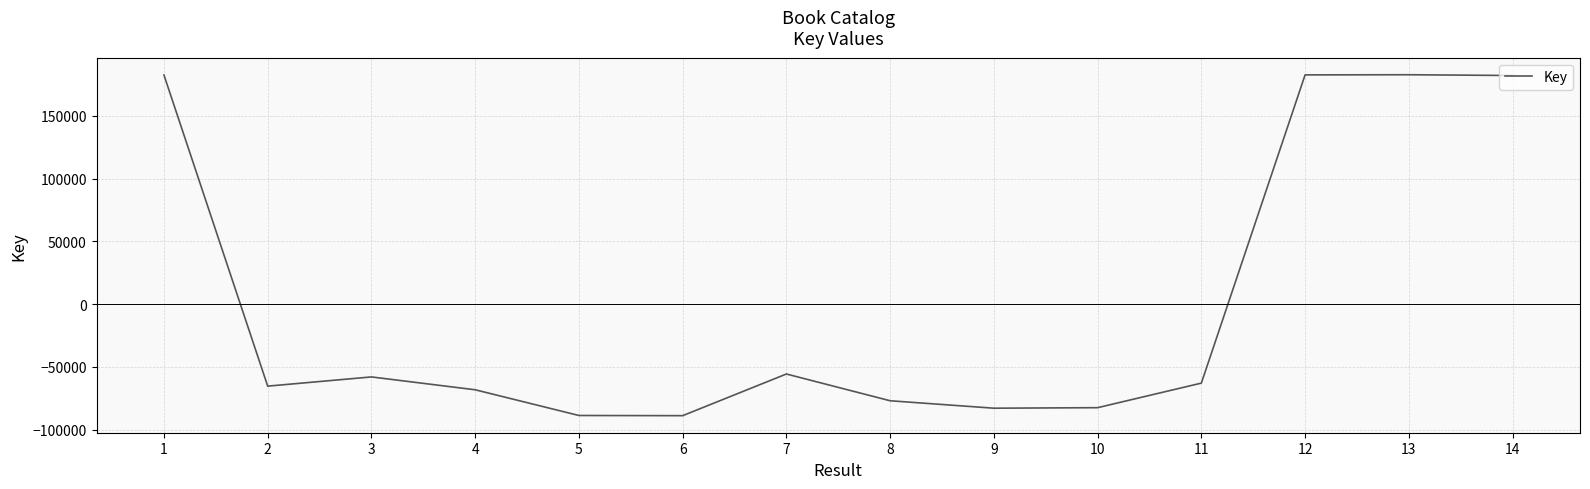

What is the difference between the values at 1 and 7?

238236